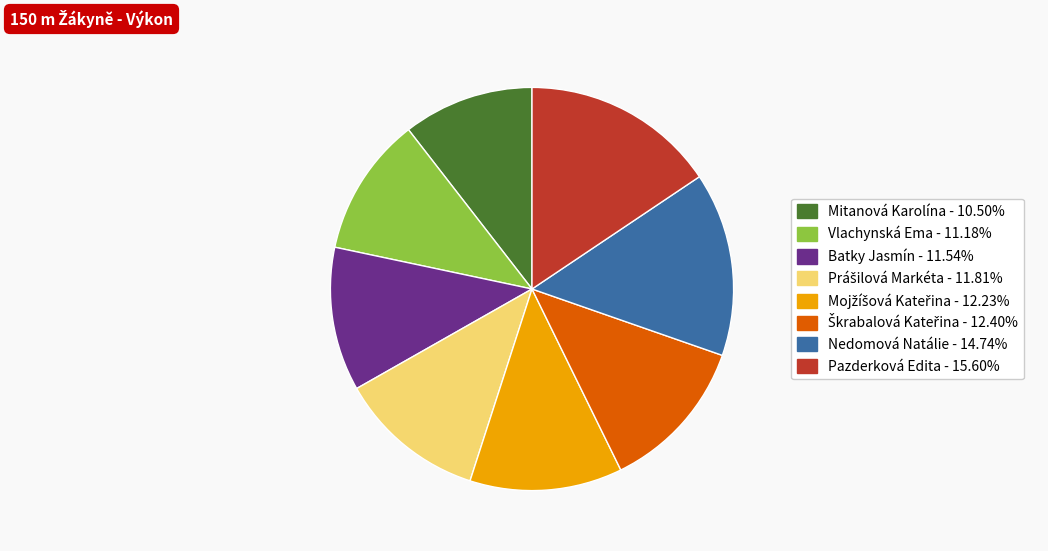

Is there any slice that represents more than half of the pie?

No